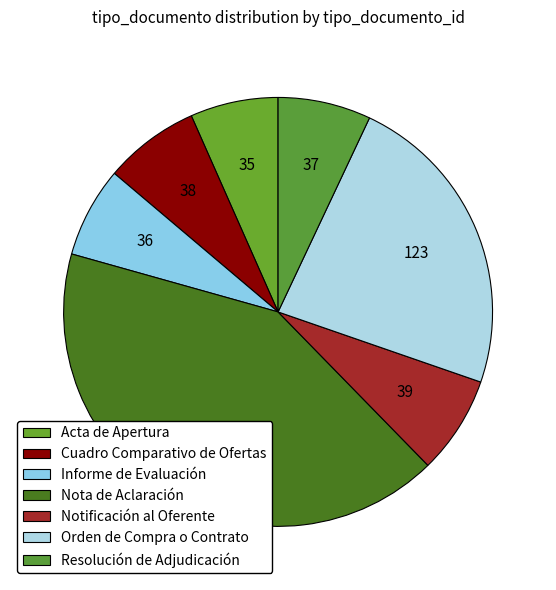

How many slices are in this pie chart?

7